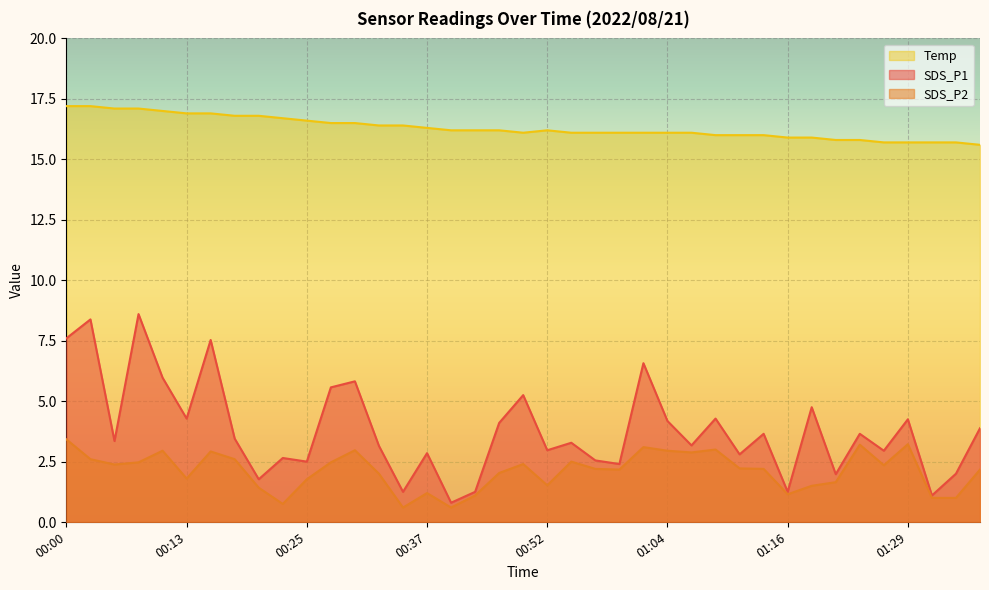

Which category has the lowest value in the SDS_P2 series?

00:35